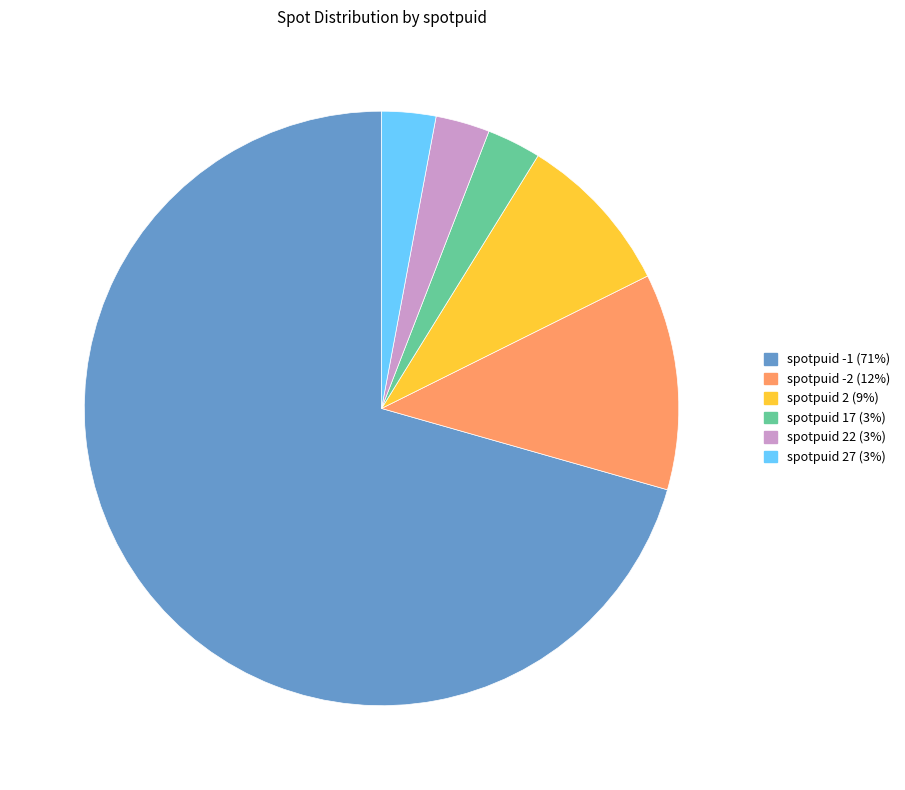

Is there a majority slice in this chart?

Yes